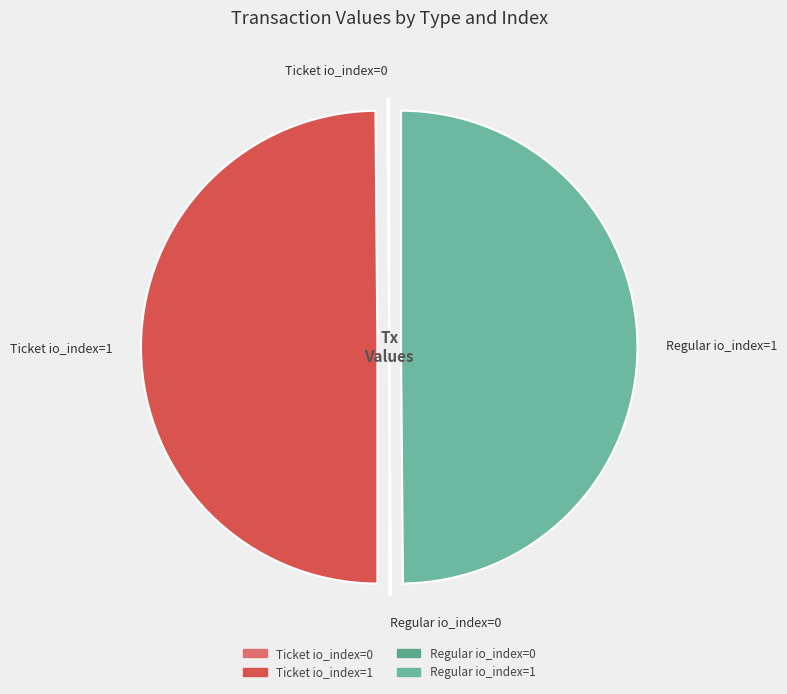

Is it true that Ticket io_index=0 is 0% of the pie?

True